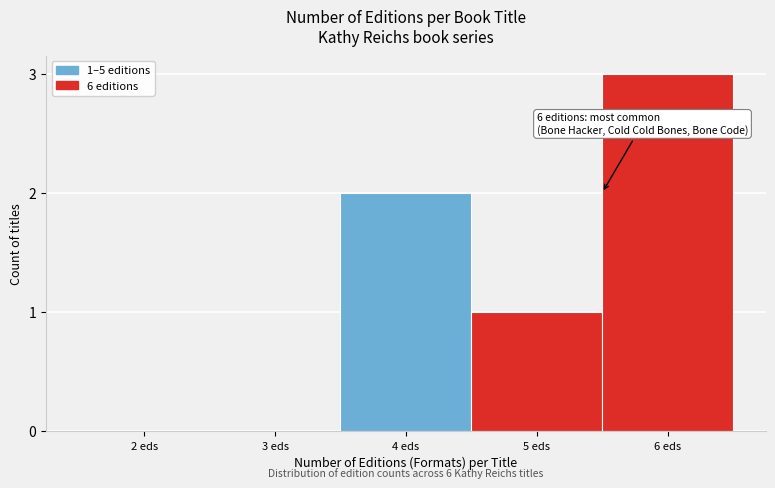

Reading left to right, extract all data points from this chart.

2 eds=0	3 eds=0	4 eds=2	5 eds=1	6 eds=3